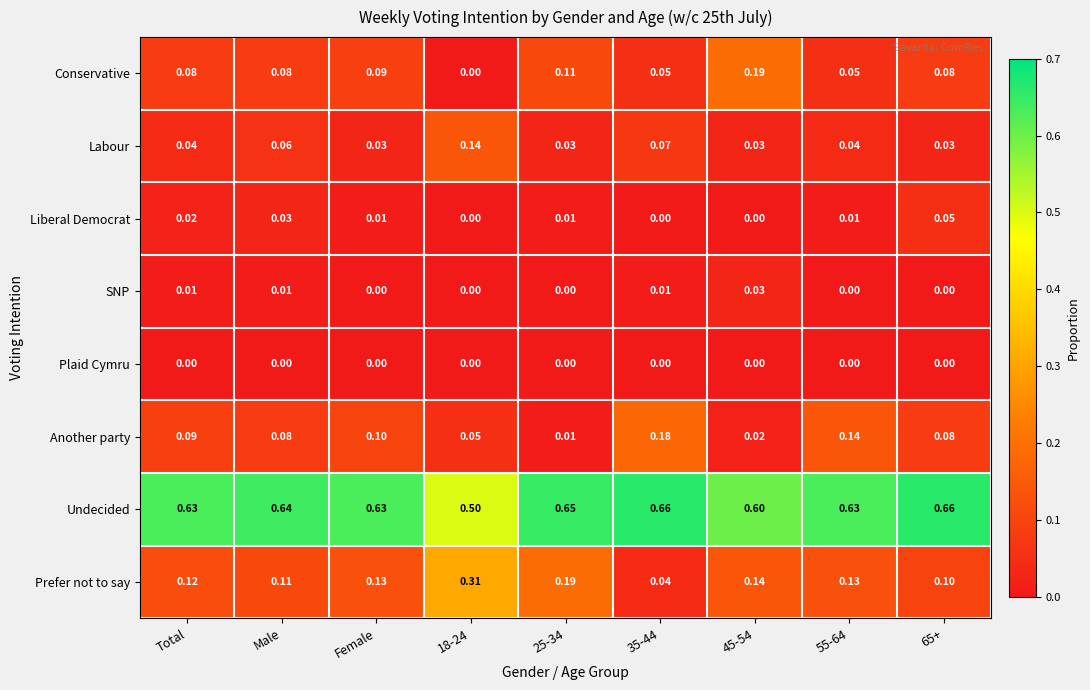

Which series changed the most between Female and 25-34?

Another party